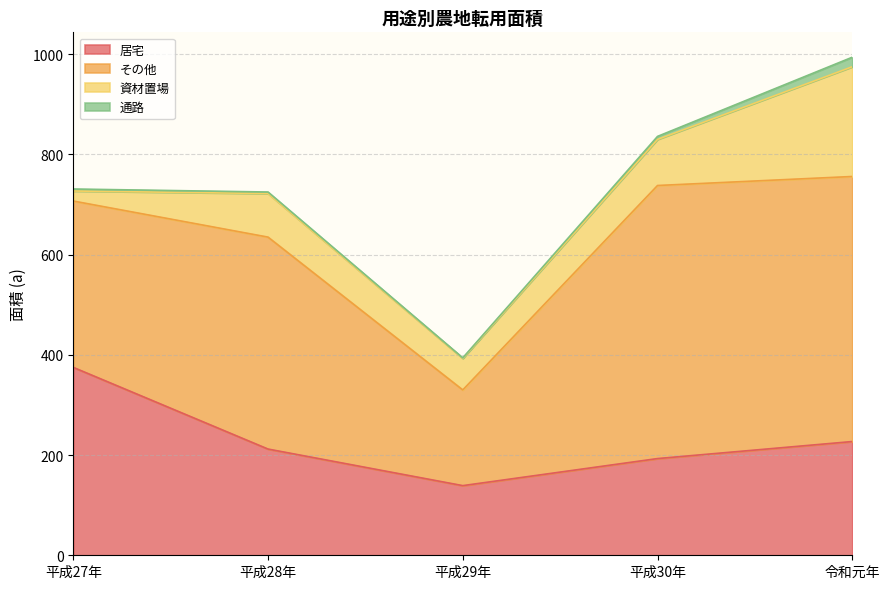

Reading left to right, transcribe all the data shown in this chart.

居宅: 平成27年=375	平成28年=212	平成29年=139	平成30年=193	令和元年=227
その他: 平成27年=332	平成28年=423	平成29年=191	平成30年=545	令和元年=529
資材置場: 平成27年=20	平成28年=87	平成29年=63	平成30年=92	令和元年=219
通路: 平成27年=4	平成28年=3	平成29年=1	平成30年=6	令和元年=19